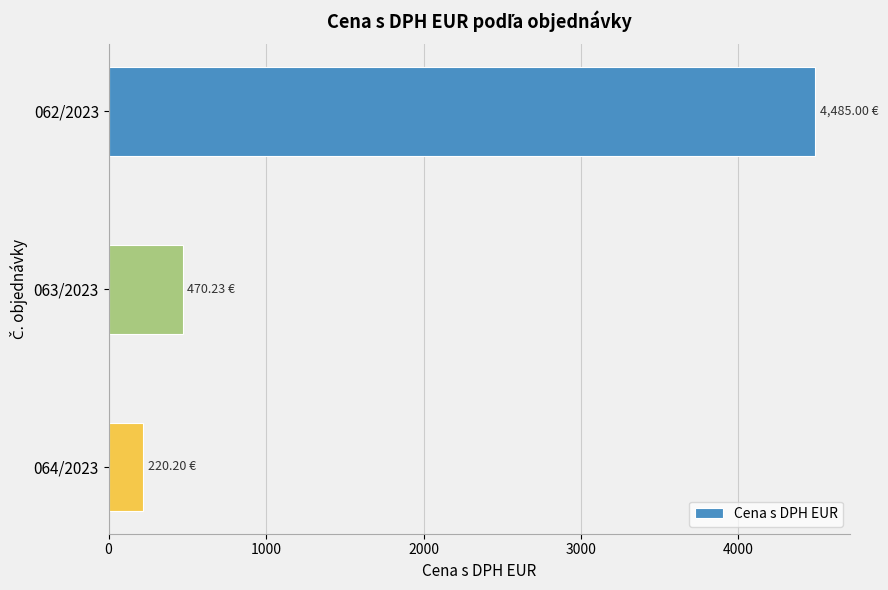

What is the difference between the values at 063/2023 and 062/2023?

4014.8